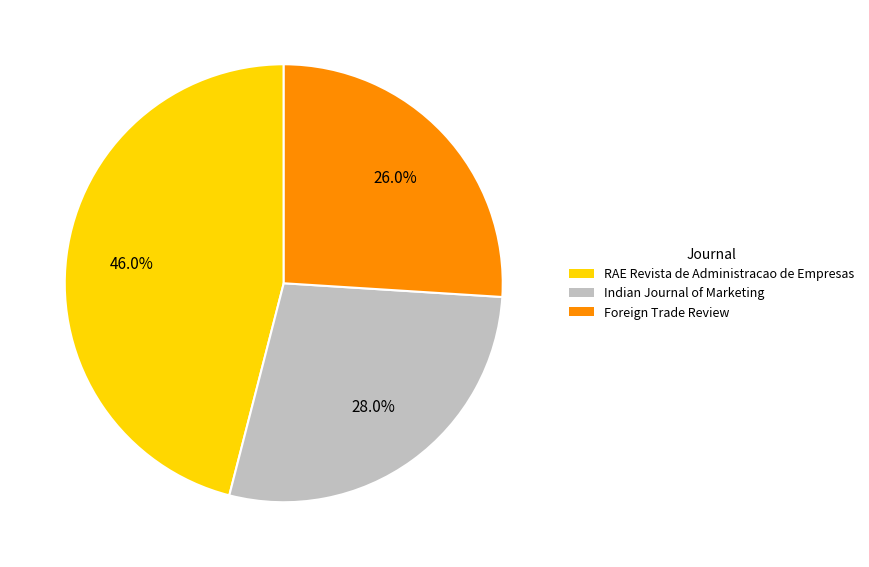

Is it true that RAE Revista de Administracao de Empresas is 46% of the pie?

True